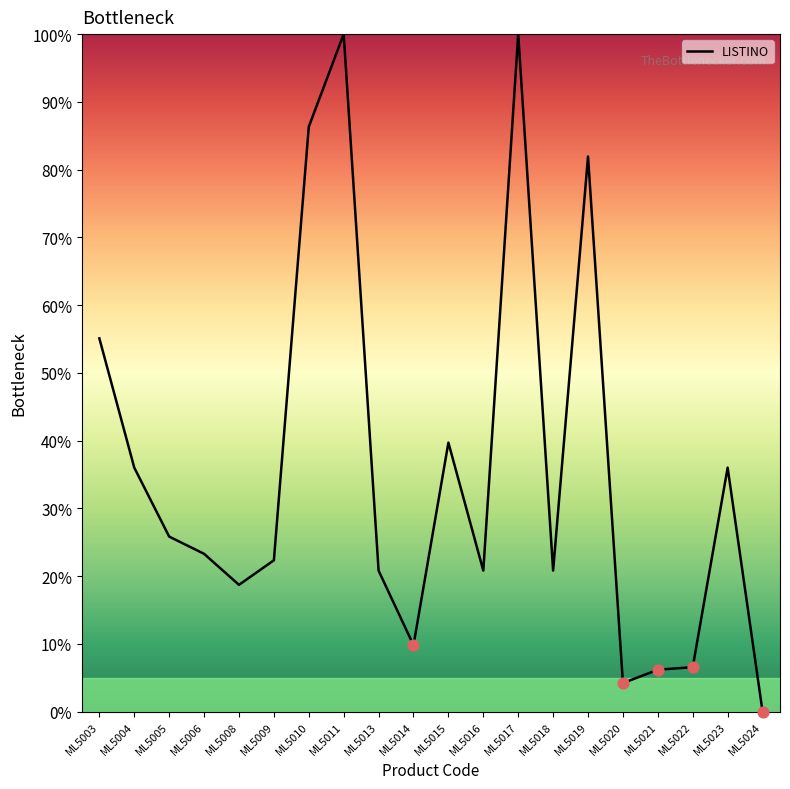

What is the change in value from ML5017 to ML5020?

-95.8